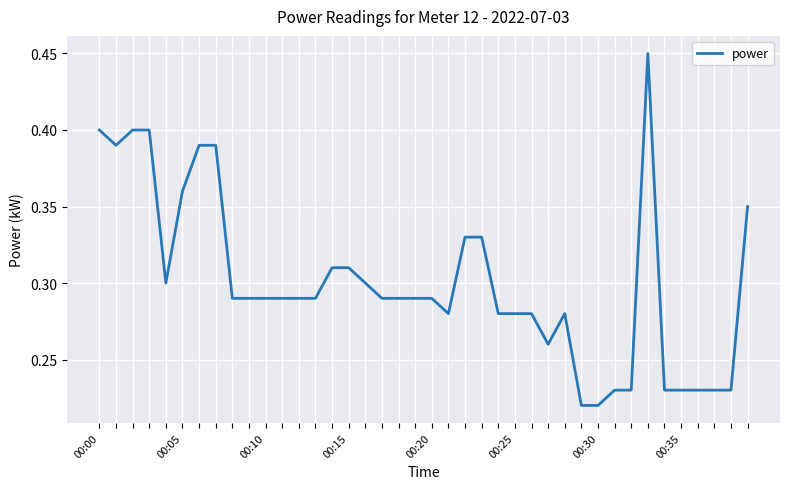

What is the average value?

0.3